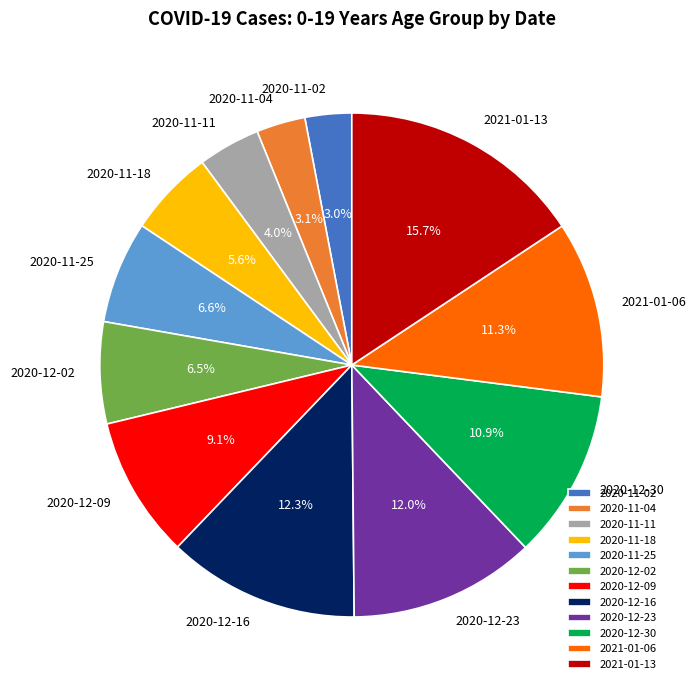

Is 2020-11-02 the majority of the pie?

No